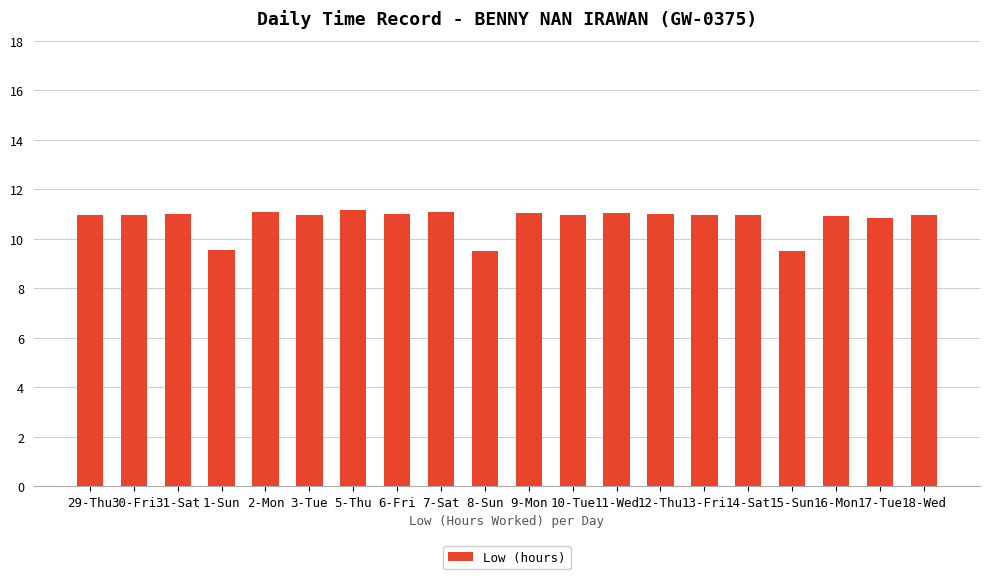

What is the label of the 10th bar from the right?

9-Mon